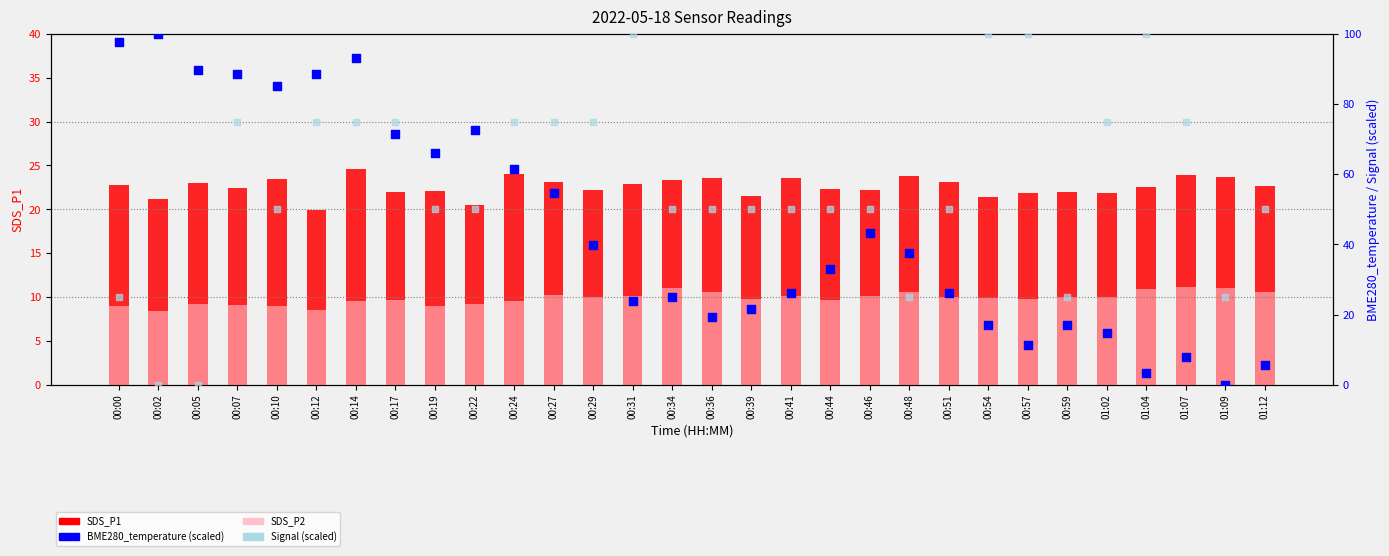

What are all the series names shown in the legend?

SDS_P1, SDS_P2, BME280_temperature (scaled), Signal (scaled)